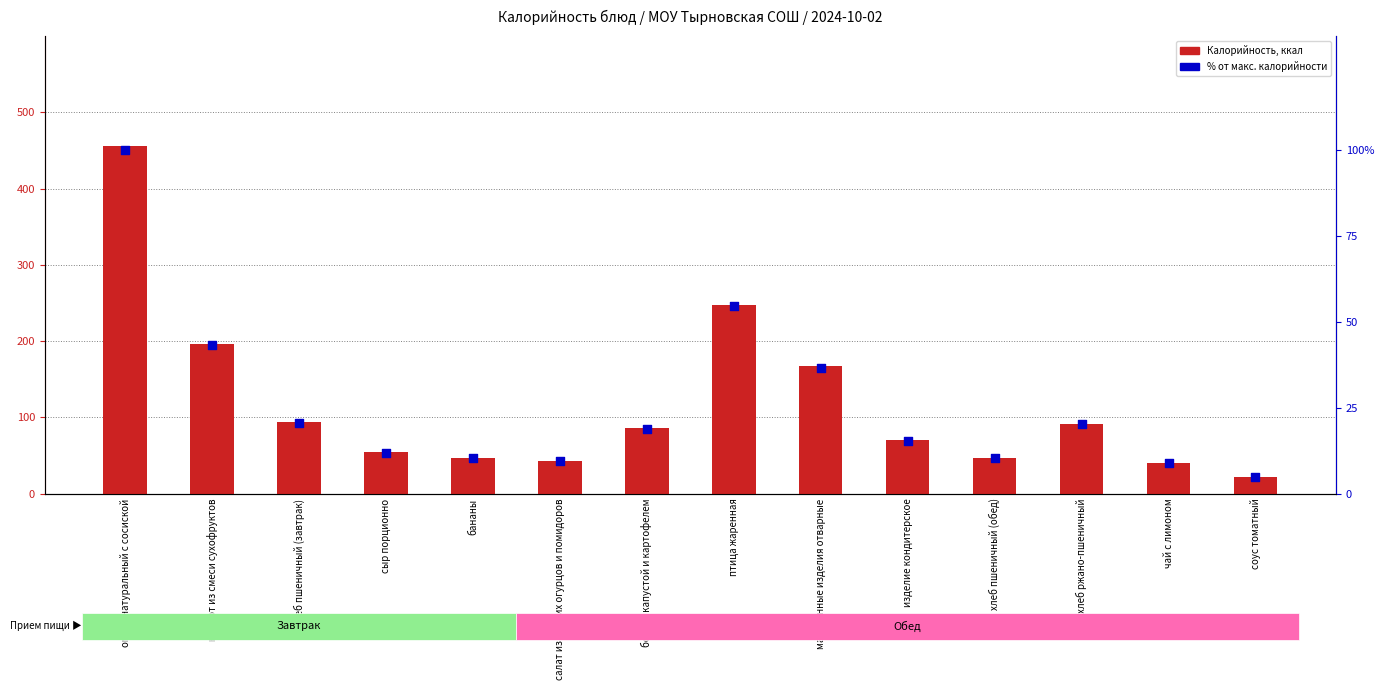

Which series contains the lowest Y value?

% от макс. калорийности